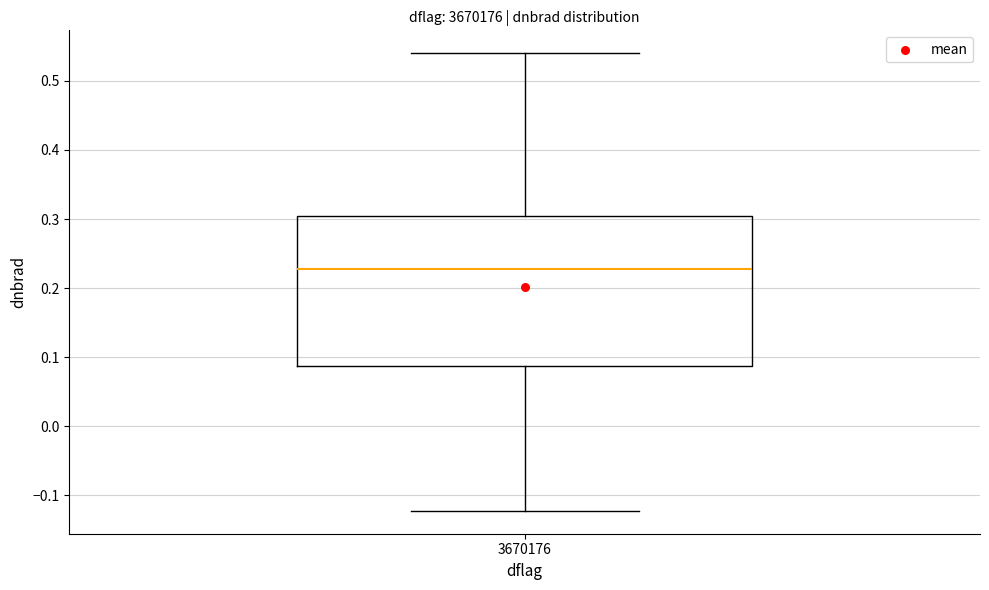

Where is the upper edge of the box at x = 3670176 on the y-axis? The values are not printed on the chart, so give them approximately, as read against the axis.

0.30